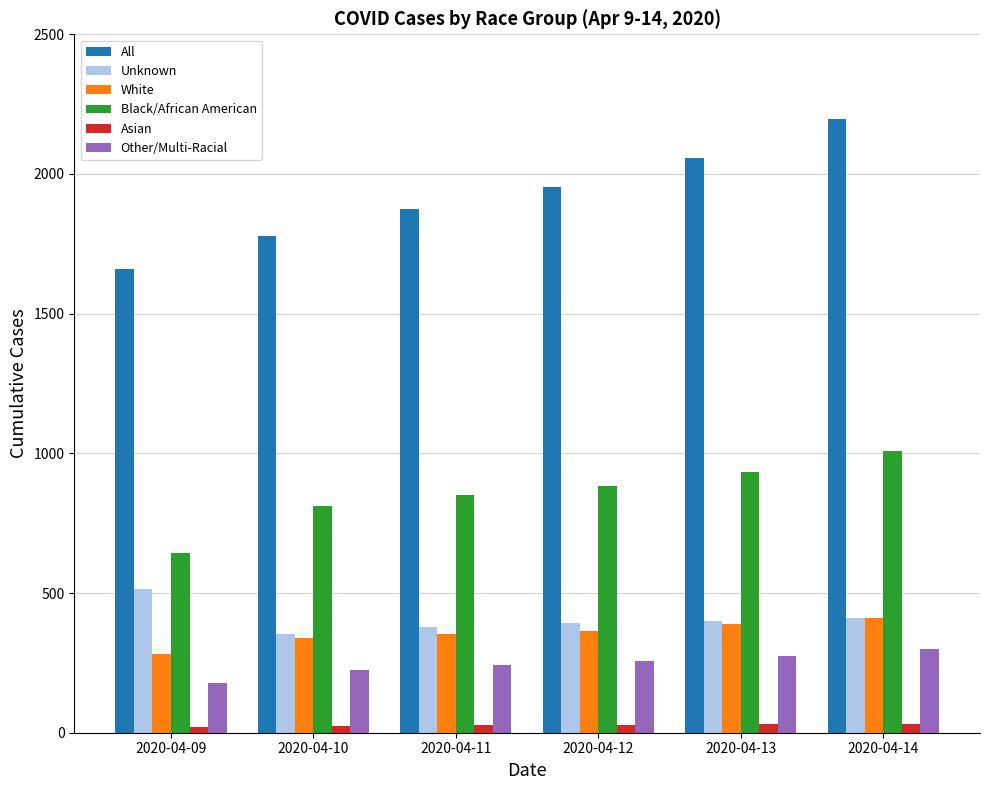

What is the total value across all series at 2020-04-13?

4083